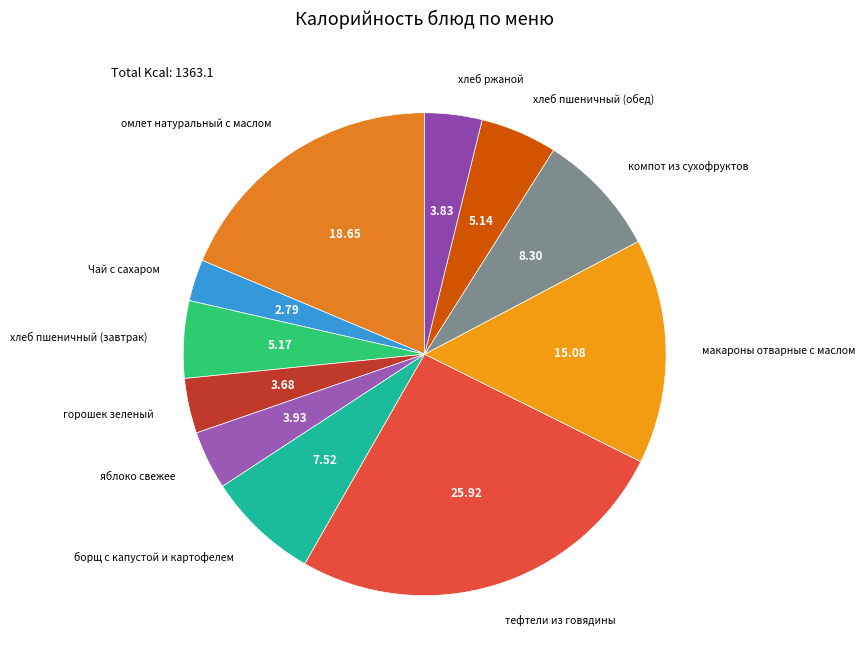

Is горошек зеленый the majority of the pie?

No